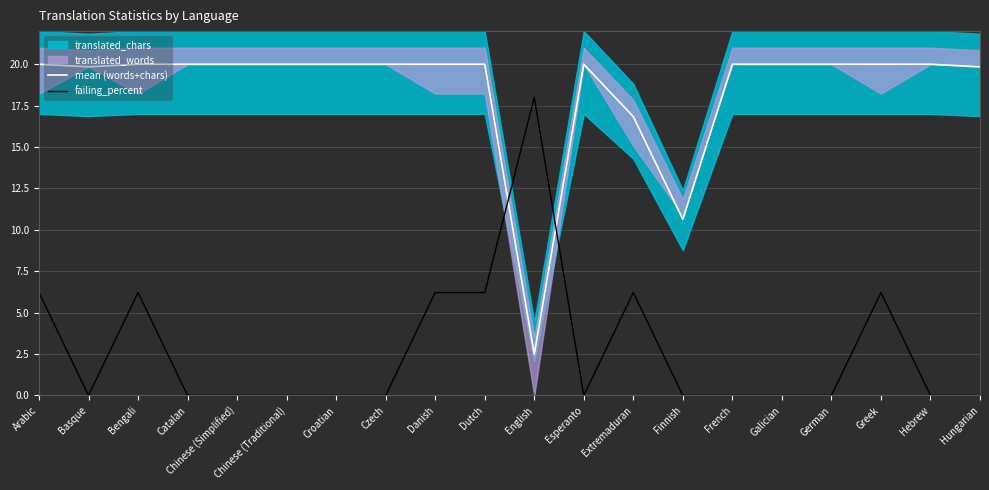

Where is failing_percent nearest to the value 9?

Arabic